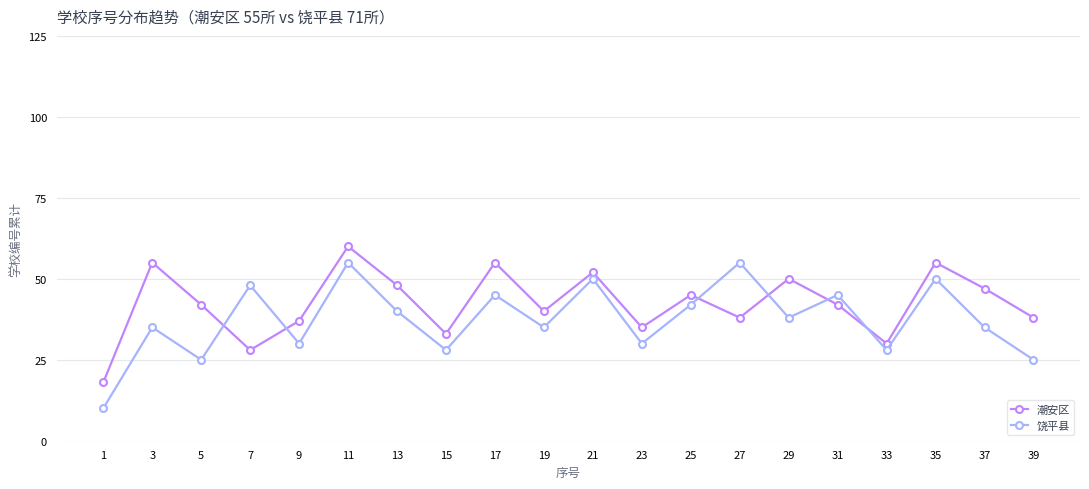

Reading left to right, what are all the values shown in this chart?

潮安区: 1=18	3=55	5=42	7=28	9=37	11=60	13=48	15=33	17=55	19=40	21=52	23=35	25=45	27=38	29=50	31=42	33=30	35=55	37=47	39=38
饶平县: 1=10	3=35	5=25	7=48	9=30	11=55	13=40	15=28	17=45	19=35	21=50	23=30	25=42	27=55	29=38	31=45	33=28	35=50	37=35	39=25